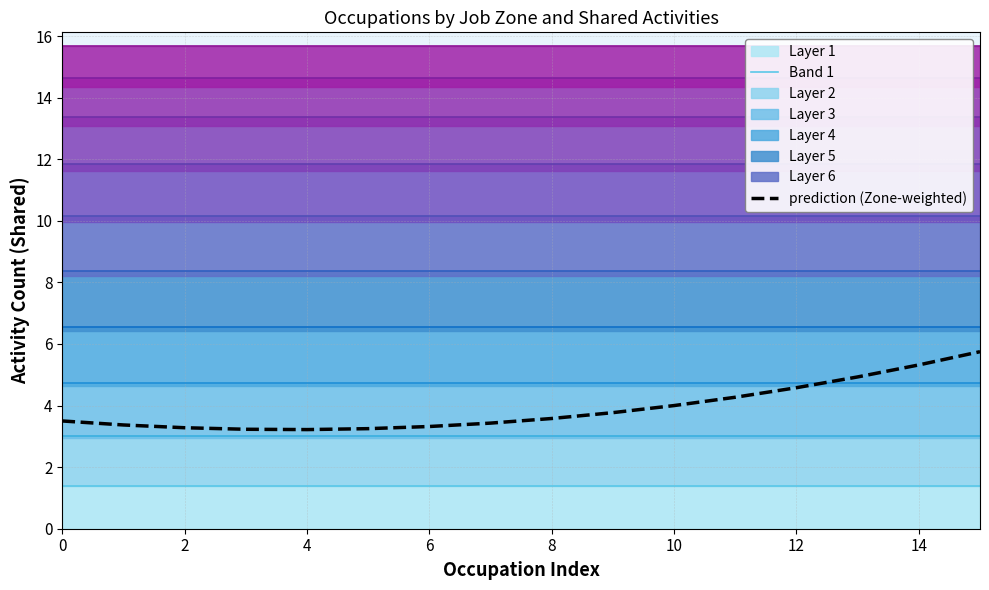

Is the value of prediction (Zone-weighted) at 9 greater than the value of Band 1 at 14?

Yes